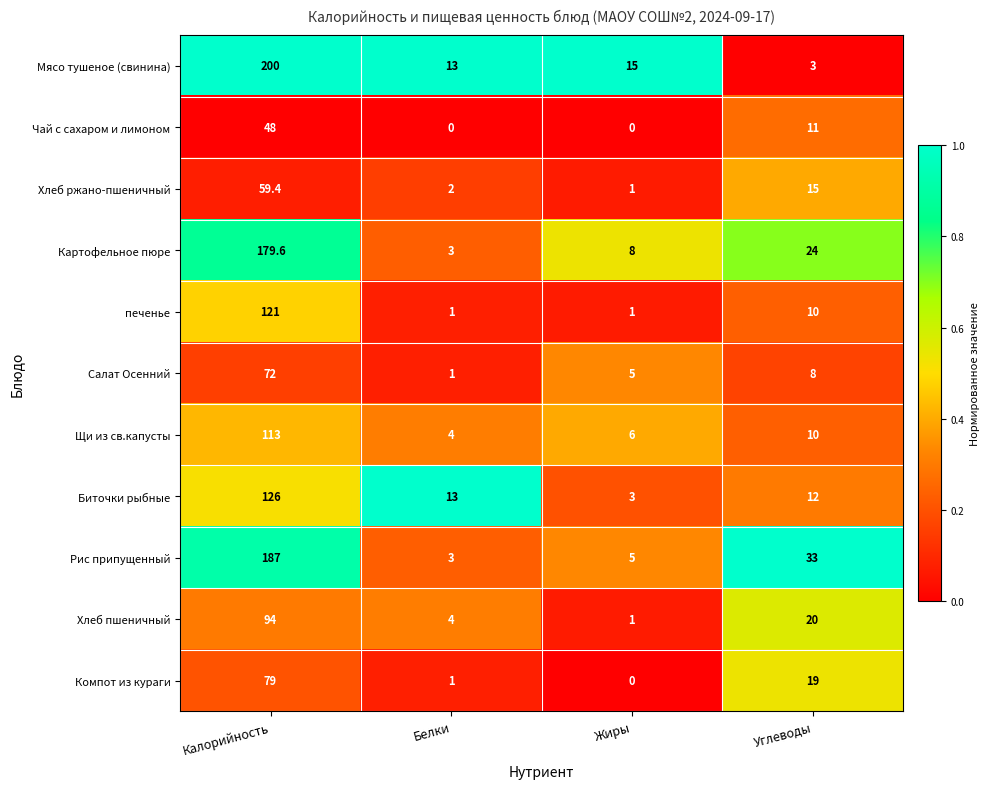

Where is Хлеб пшеничный nearest to the value 47?

Углеводы